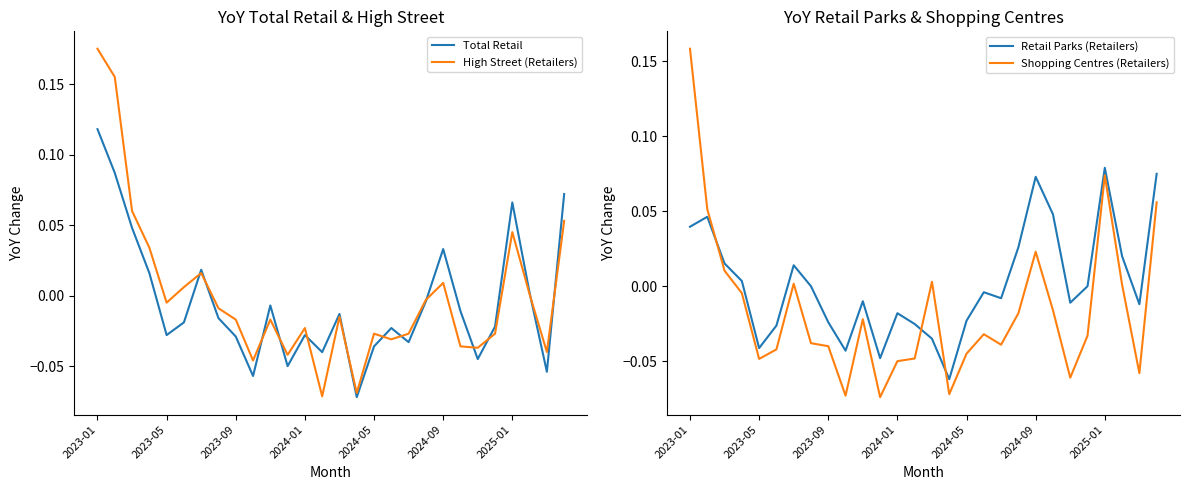

Which category has the highest value in the High Street (Retailers) series?

2023-01